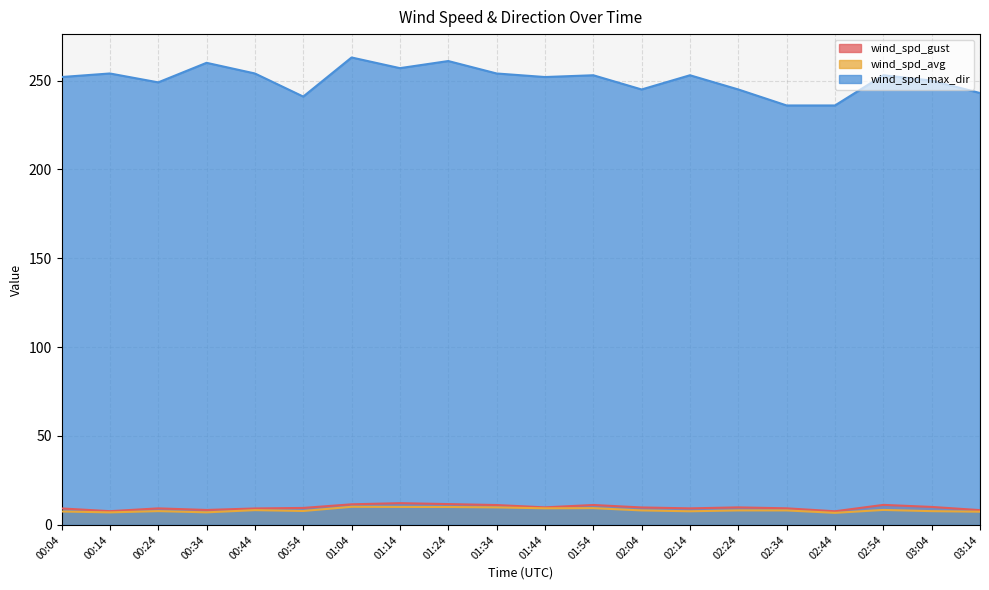

What is the difference between the highest and lowest values at 01:14?

246.9